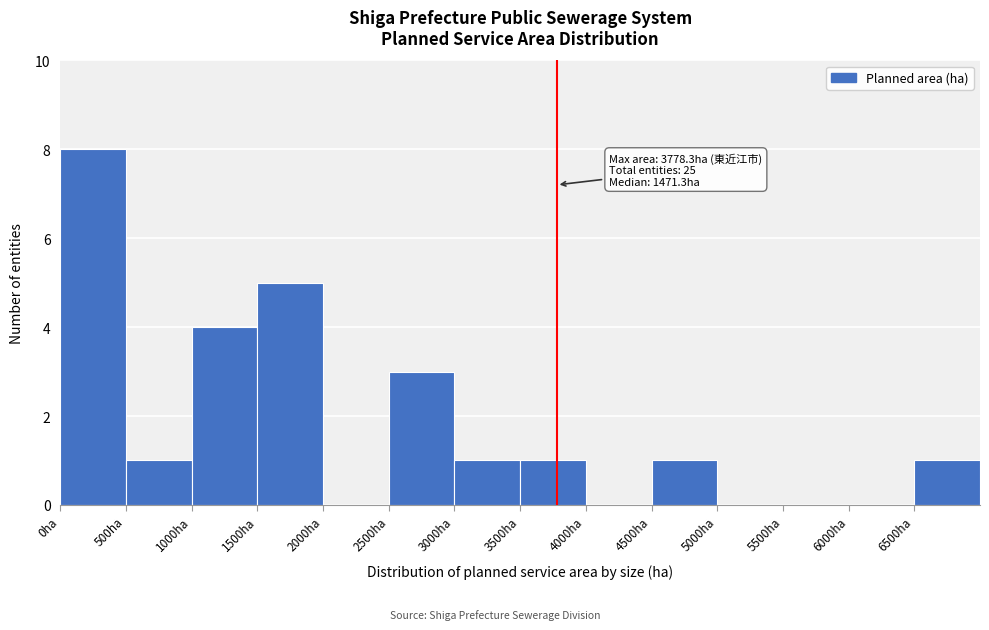

Which range on the x-axis has the tallest bar?

0 to 500